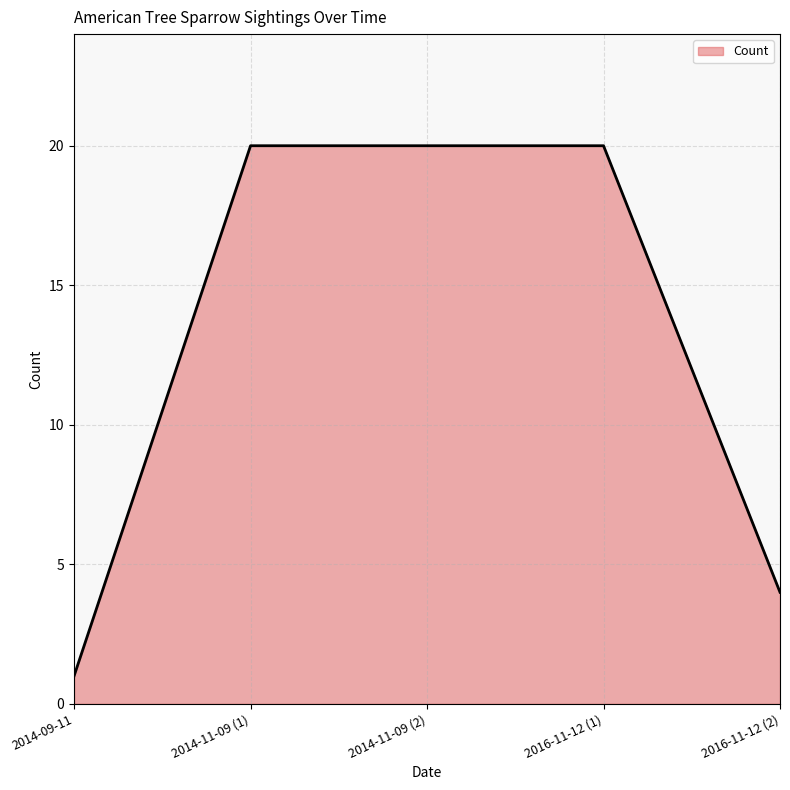

True or false: the data shows 20 at 2014-11-09 (1).

True